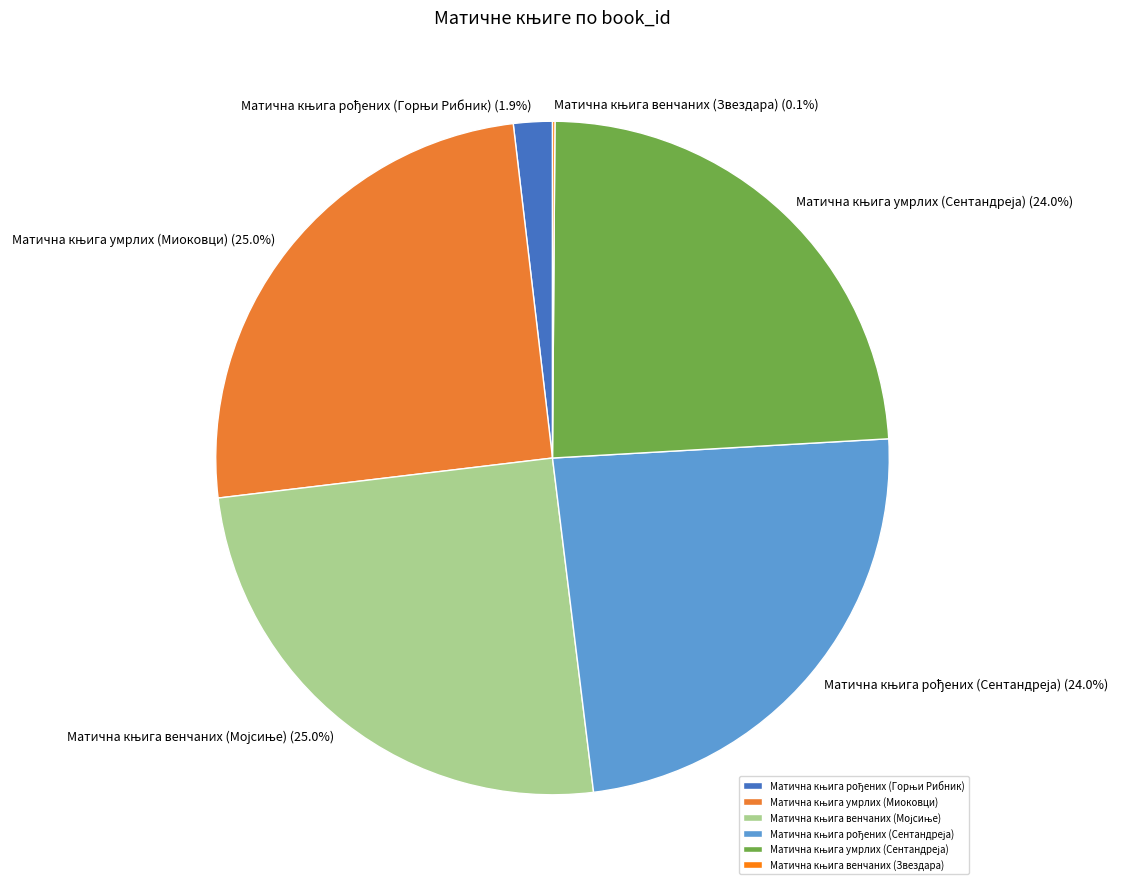

Does any single category account for the majority?

No